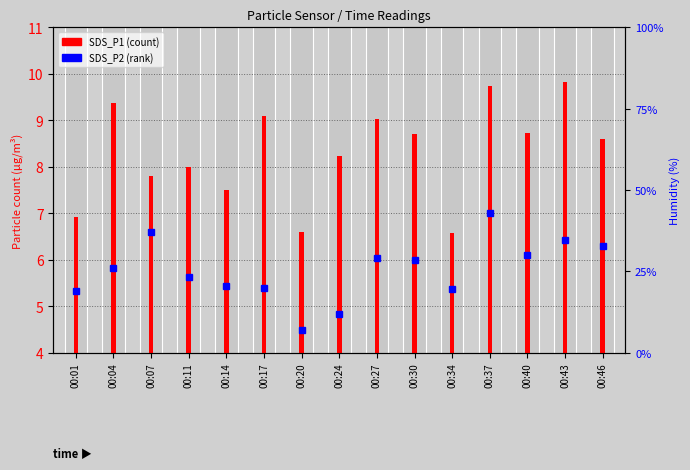

The value at 00:27 is 3.7. True or false?

False